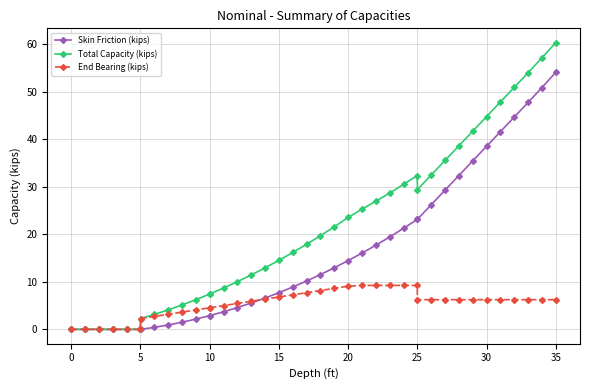

Which series has the widest spread of values?

Total Capacity (kips)